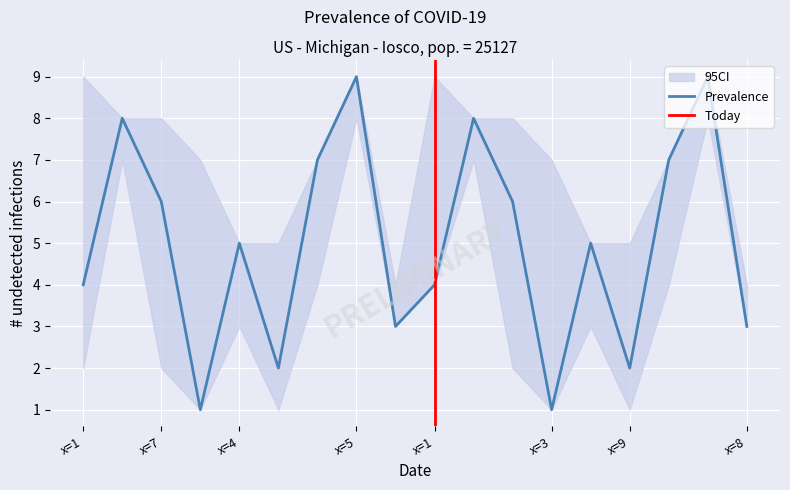

What is the difference between the highest and lowest values at 5?

6